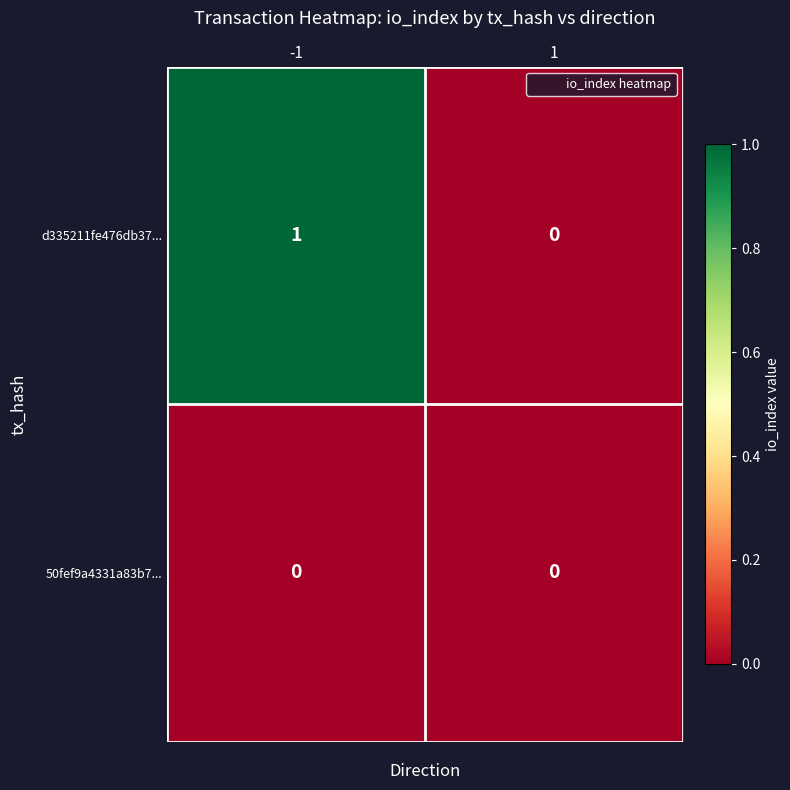

Which series has the largest total across all categories?

d335211fe476db37...